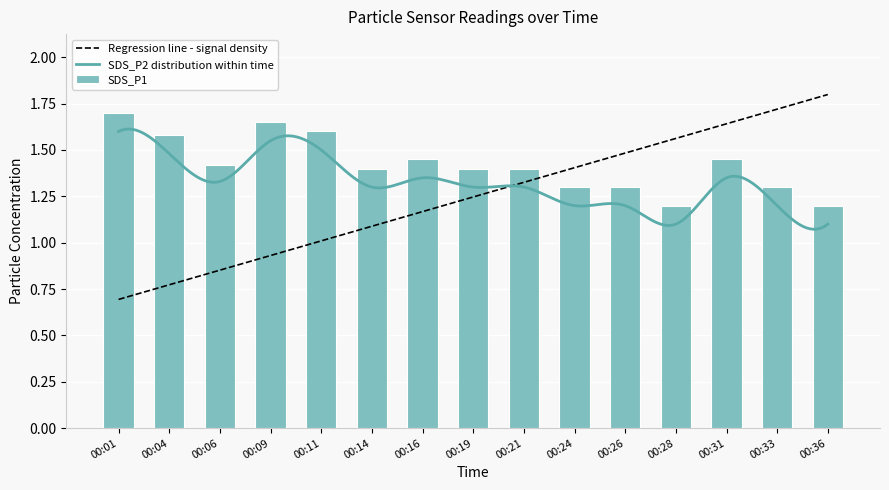

Reading left to right, transcribe all the data shown in this chart.

1.7	1.6	1.4	1.6	1.6	1.4	1.4	1.4	1.4	1.3	1.3	1.2	1.4	1.3	1.2